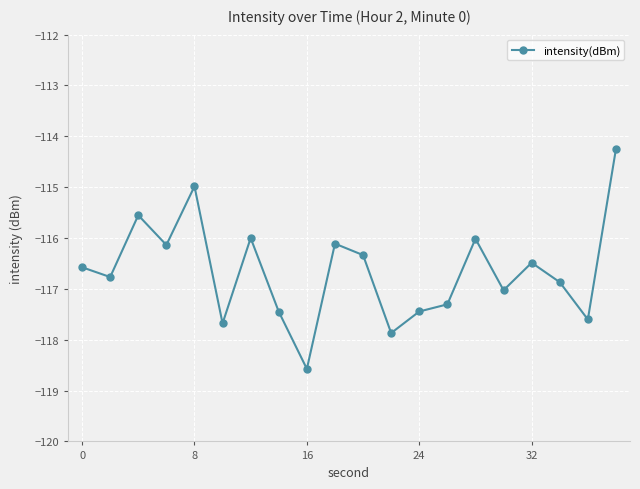

What is the greatest value displayed?

-114.2